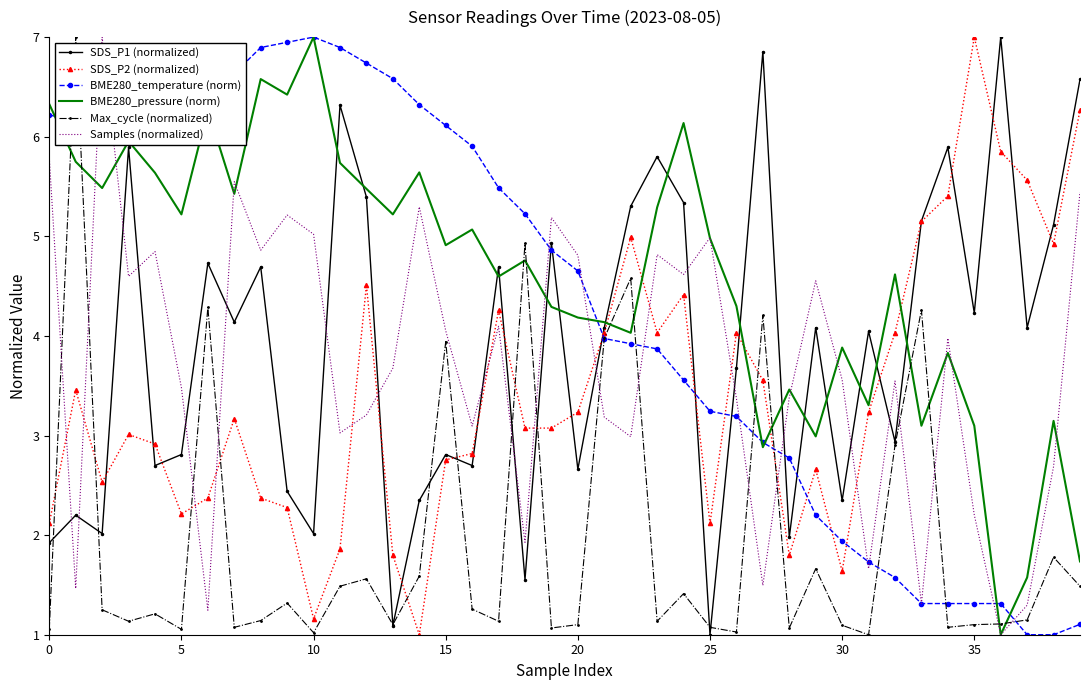

What is the maximum value shown in the chart?

7.0